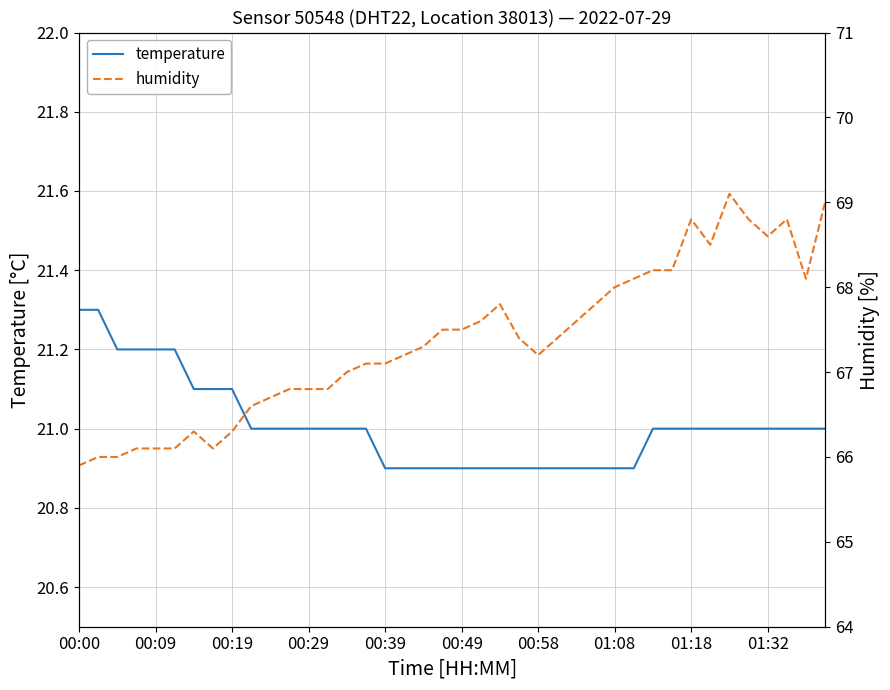

Which series has the largest total across all categories?

humidity